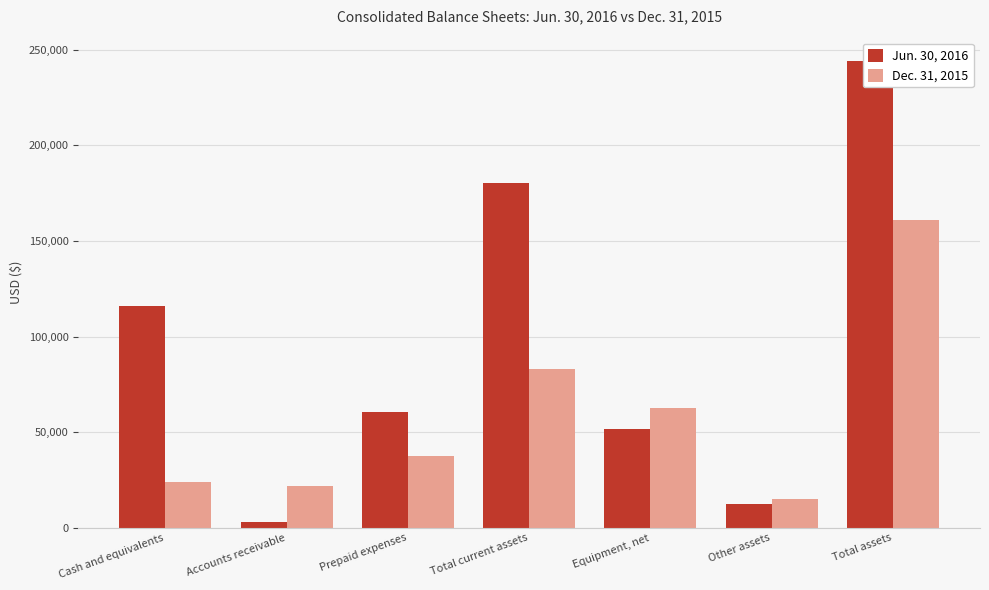

At which label is Jun. 30, 2016 closest to 123677?

Cash and equivalents